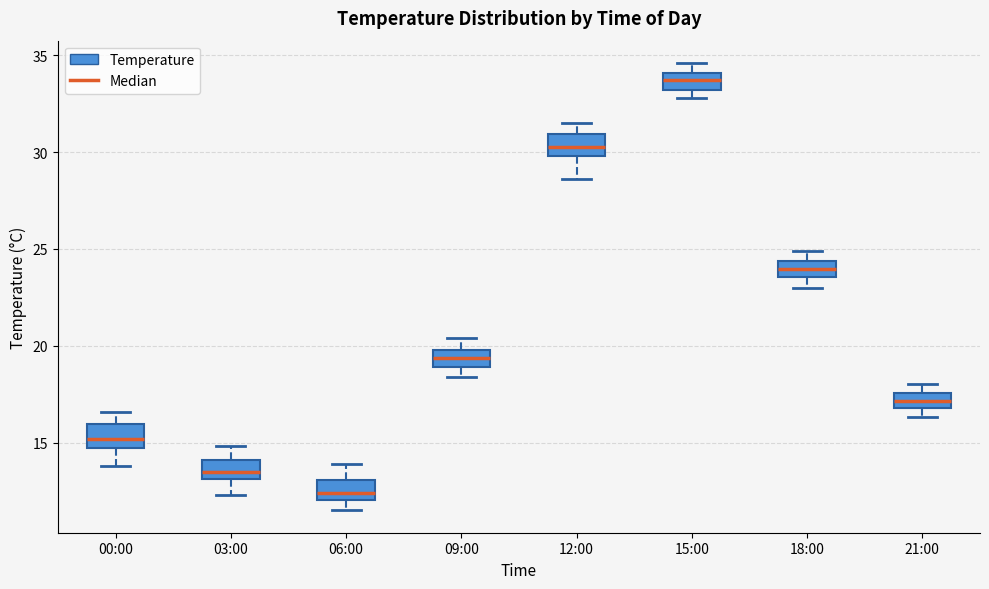

Which box's median line is the highest?

15:00